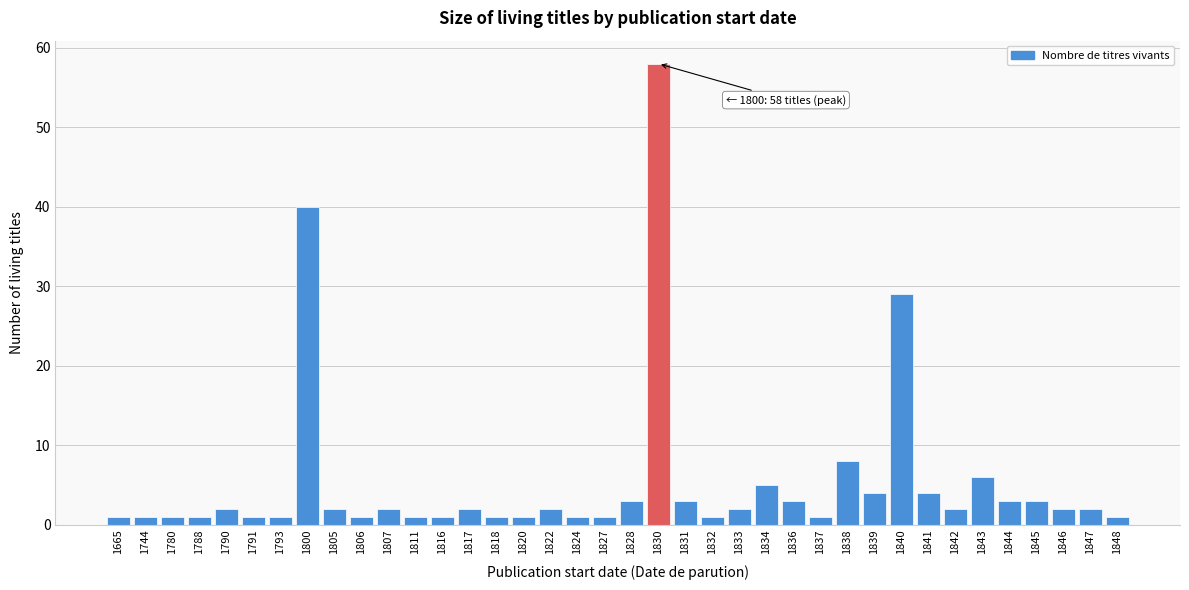

What is the value of the 32nd bar from the left?

2